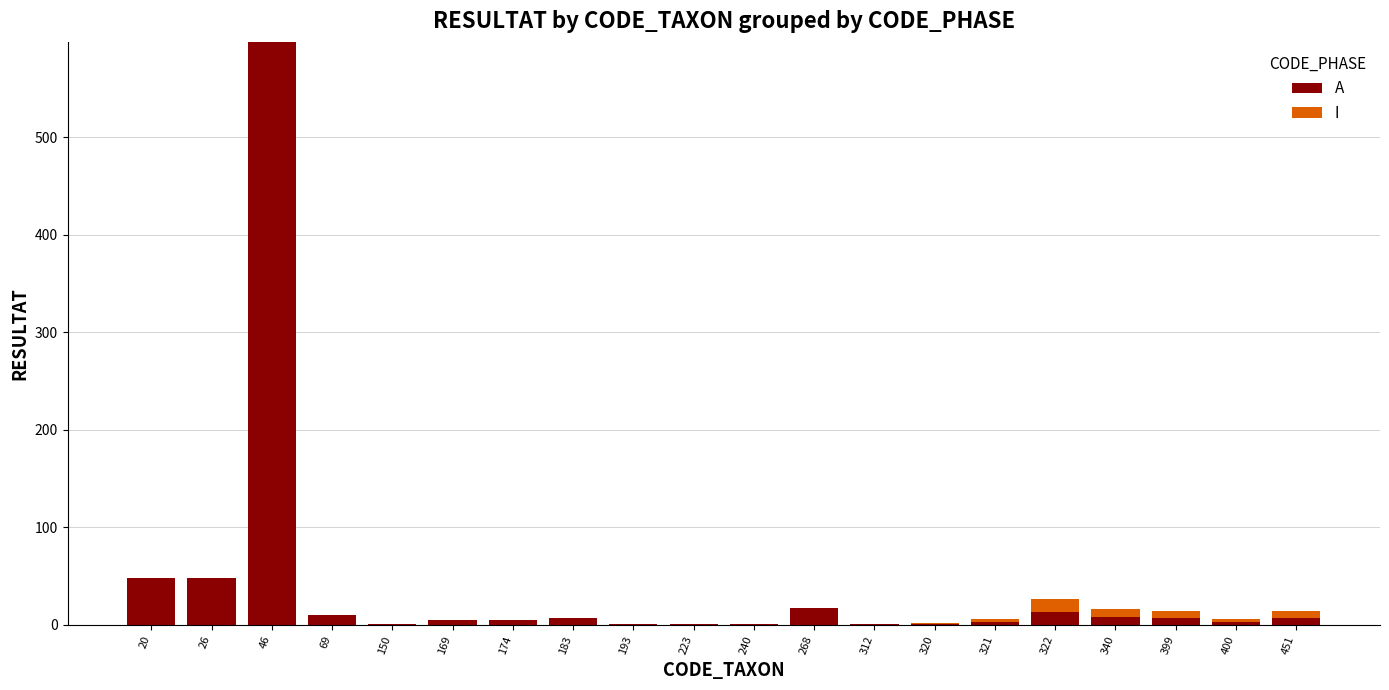

What is the sum of all A values?

785